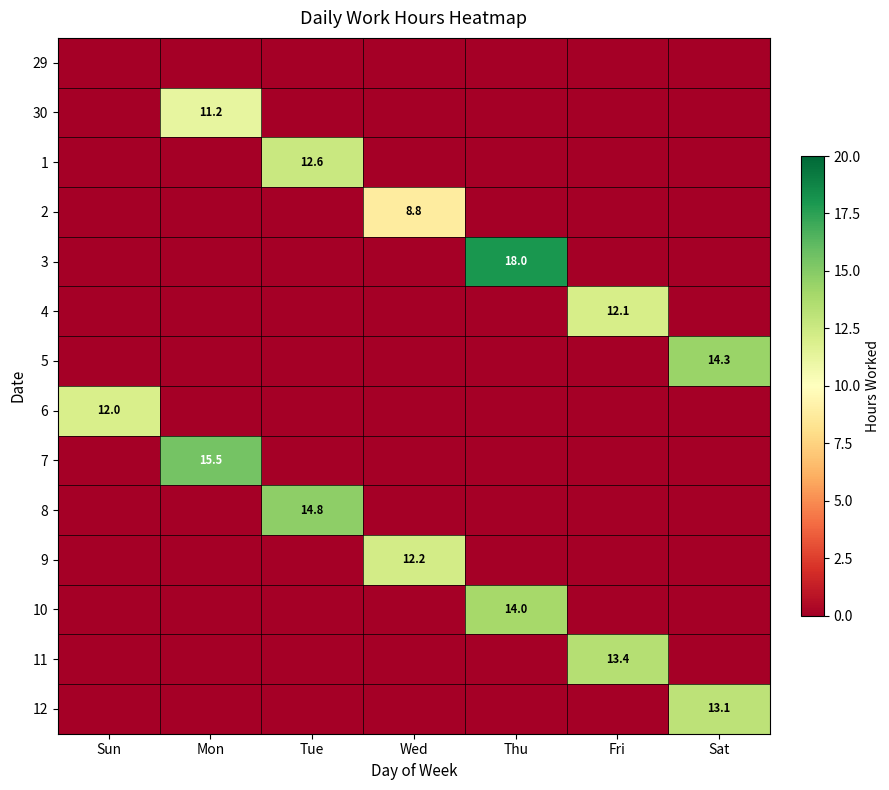

At how many categories does at least one series exceed 8?

7